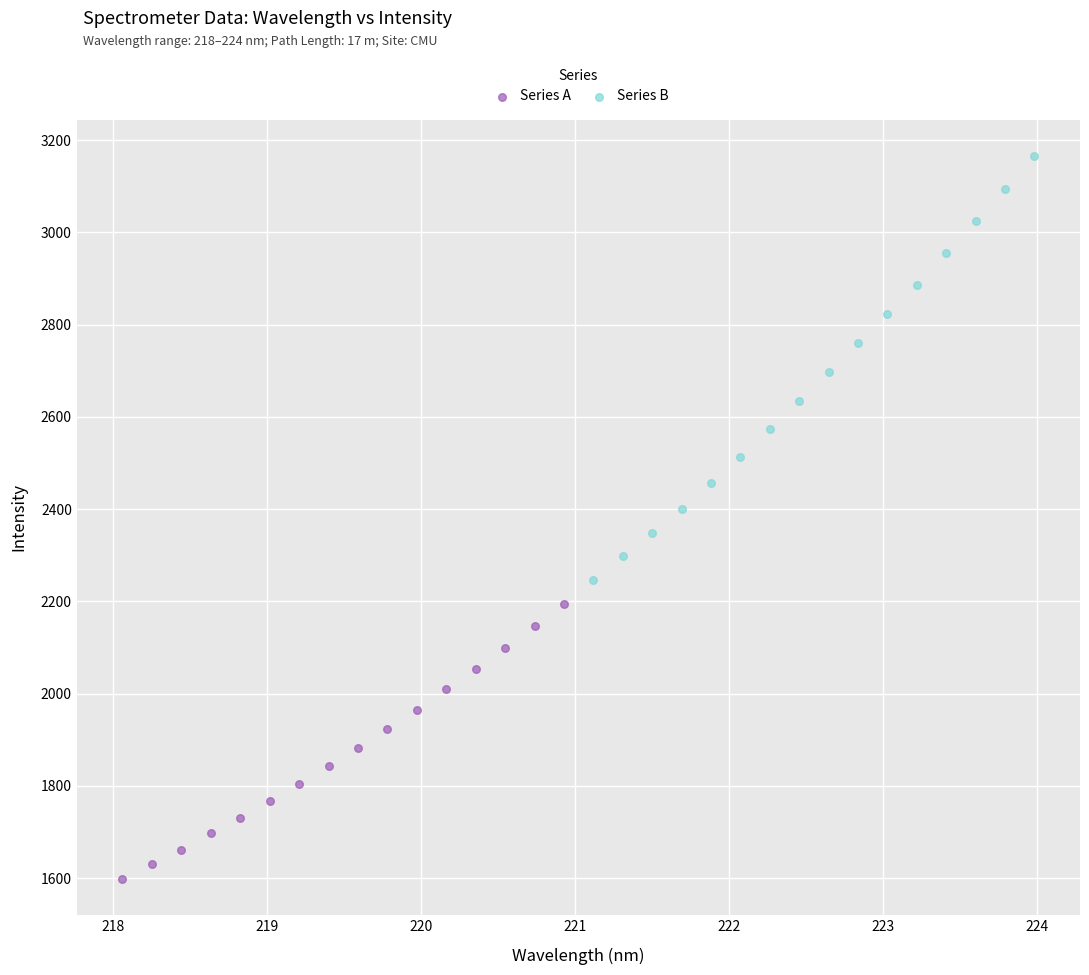

Which series contains the lowest Y value?

Series A